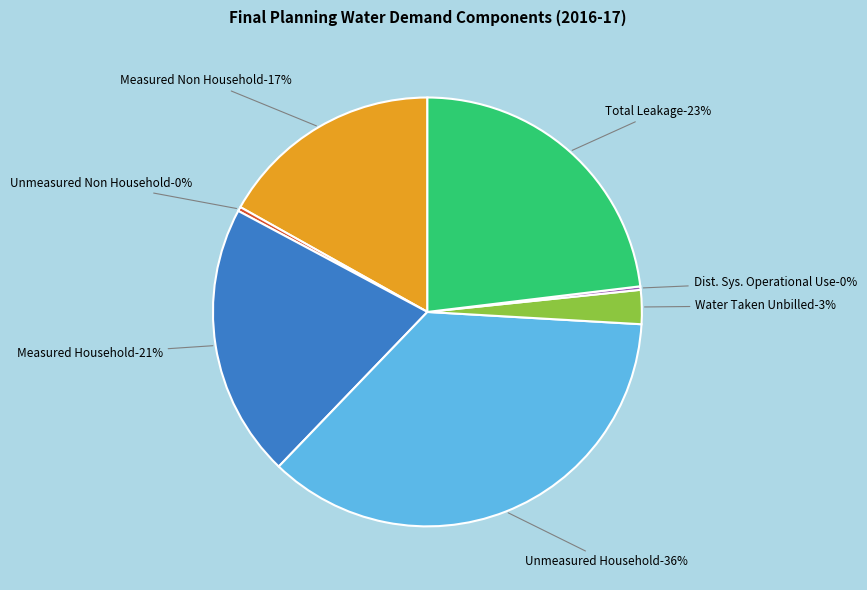

True or false: Water Delivered Measured Non Household accounts for 17% of the total.

True